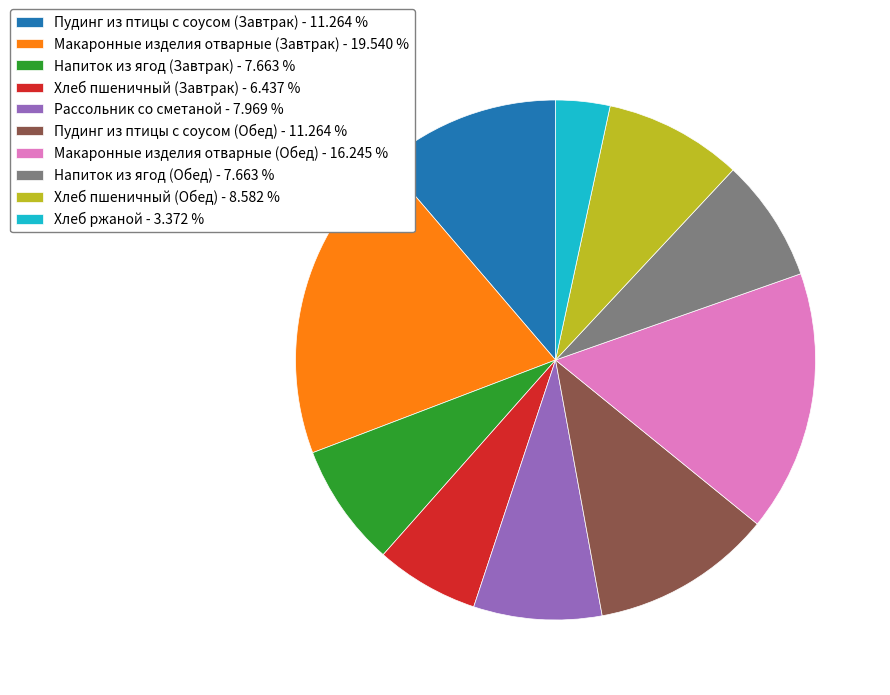

Is it true that Рассольник со сметаной is 8% of the pie?

True